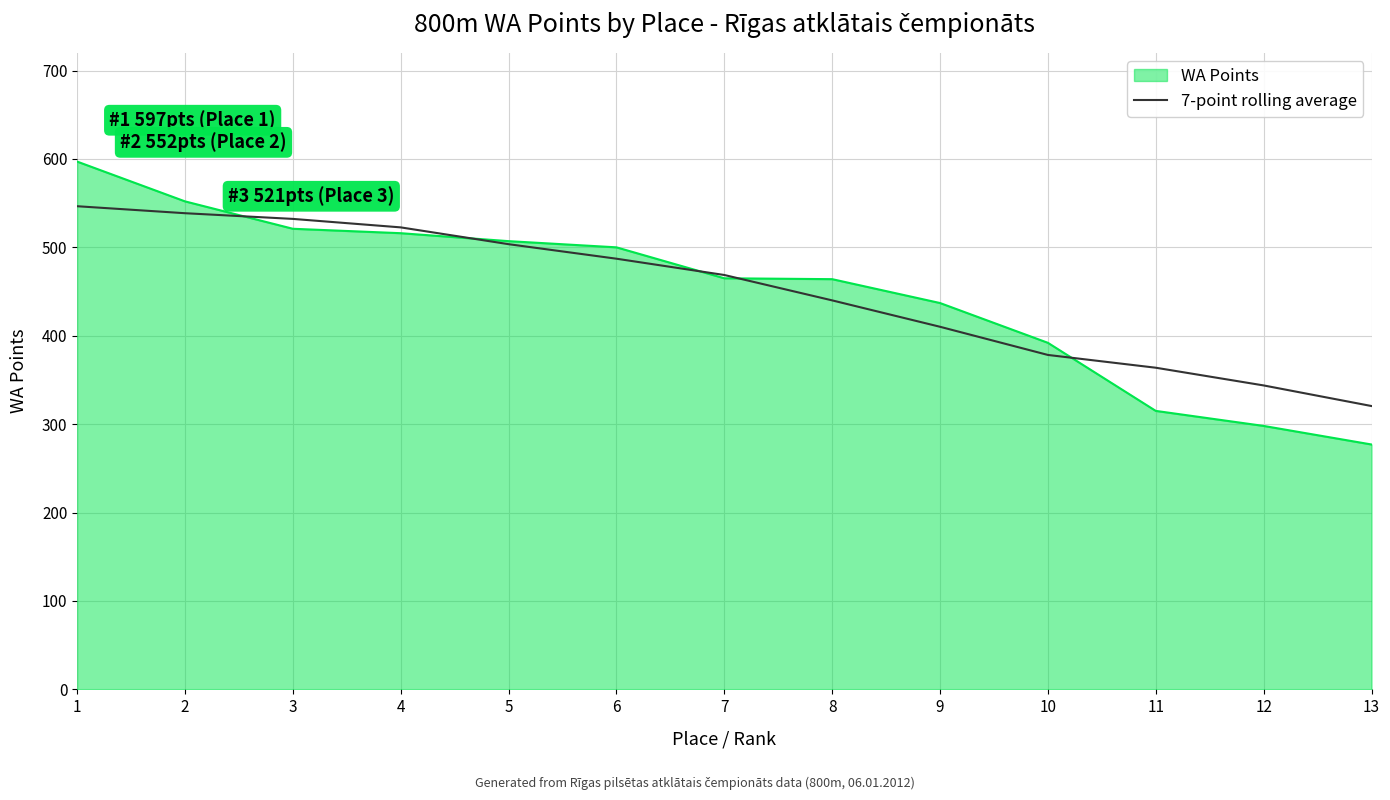

Does the chart have visible grid lines?

Yes